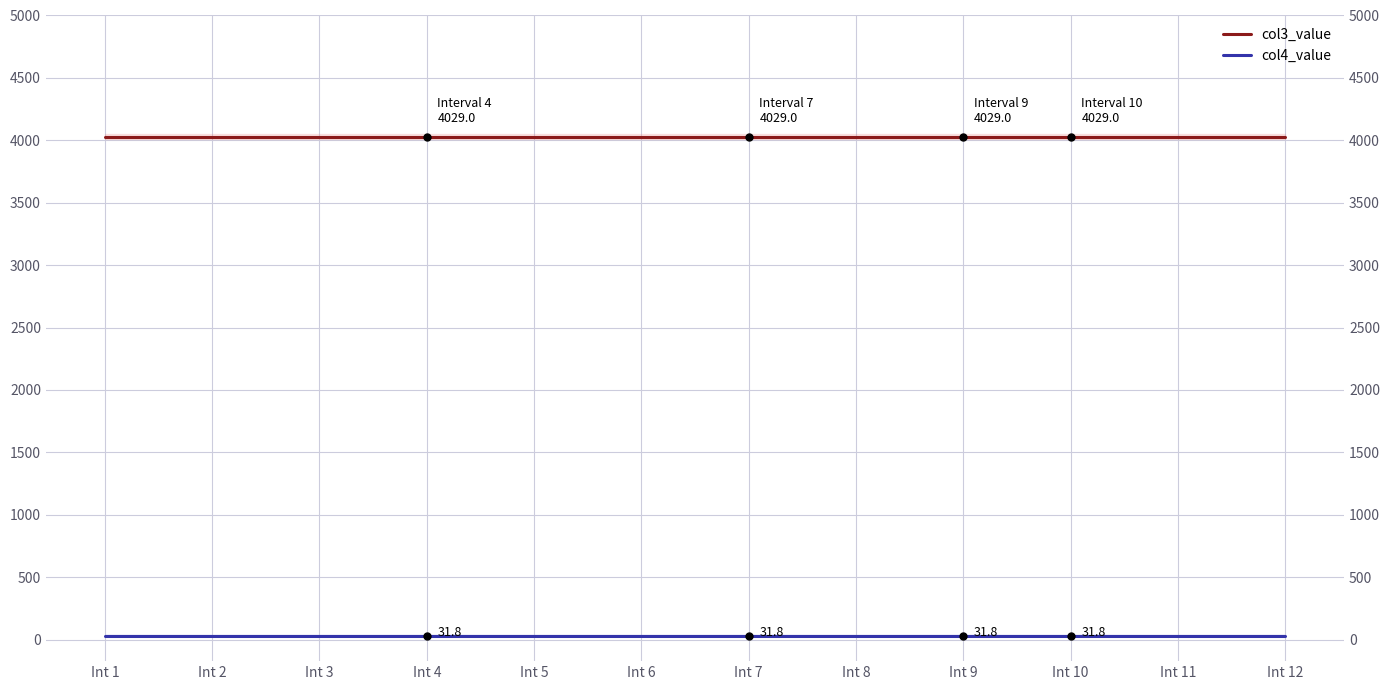

What is the value of the col4_value point at the 9th from the left?

31.8